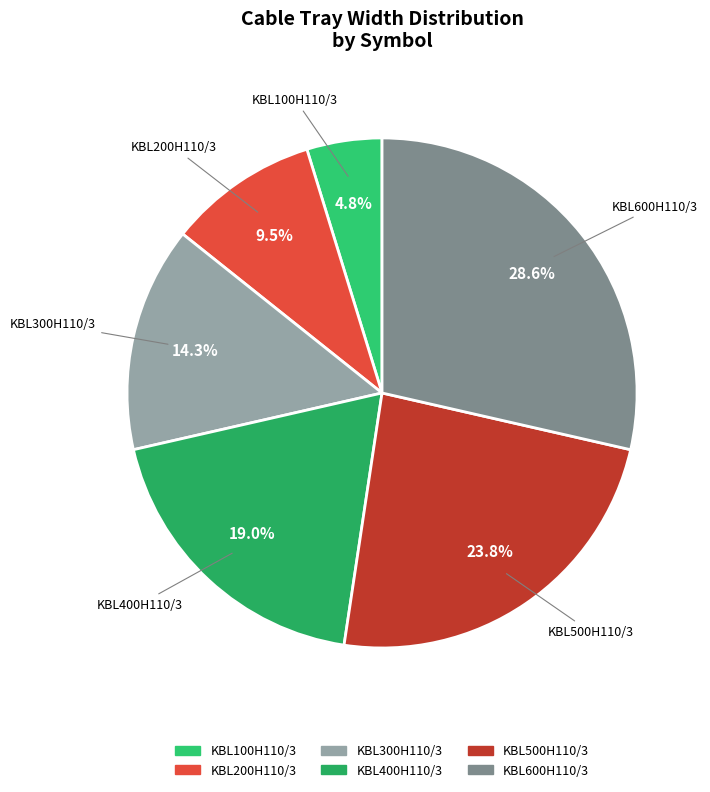

Rank the categories by value from highest to lowest.

KBL600H110/3, KBL500H110/3, KBL400H110/3, KBL300H110/3, KBL200H110/3, KBL100H110/3